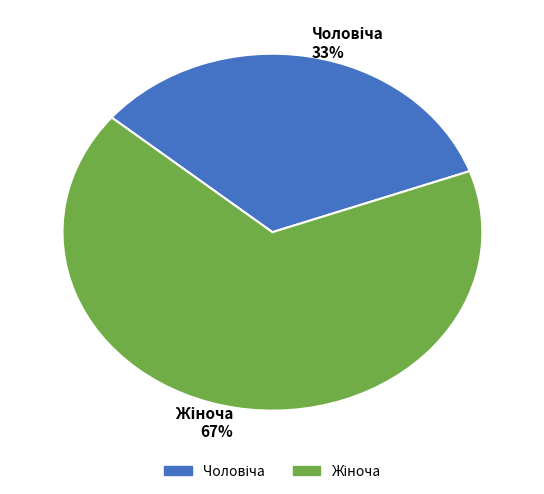

Is there any slice that represents more than half of the pie?

Yes